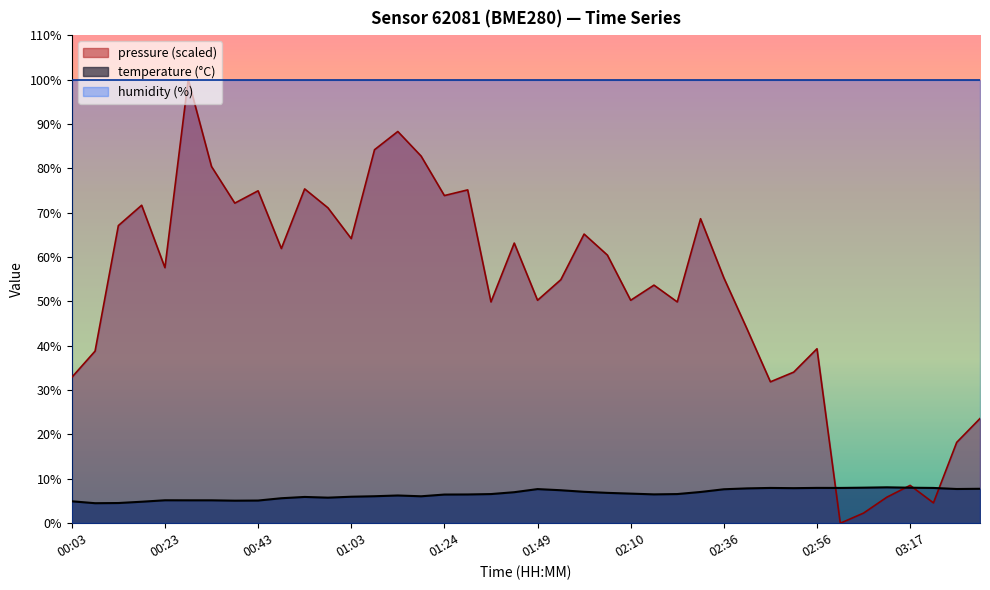

Is it true that the value at 00:18 is 4.8?

True